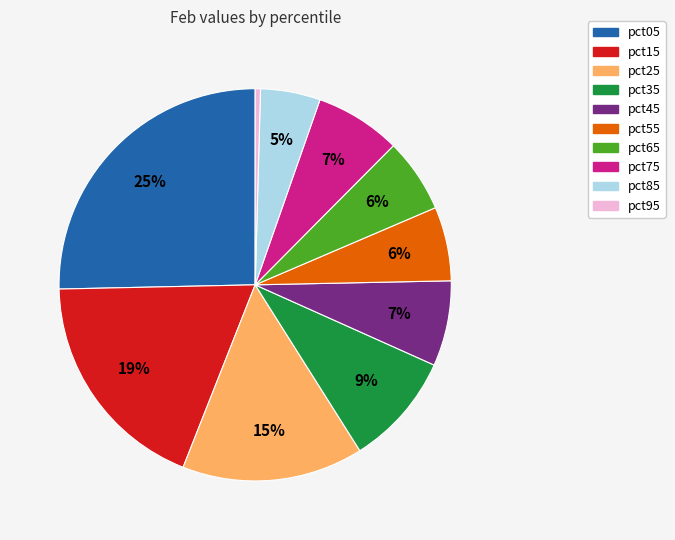

How many slices are in this pie chart?

10